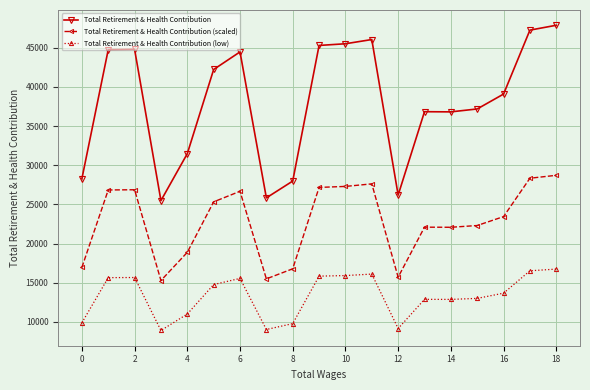

Rank the series by their maximum value, from lowest to highest.

Total Retirement & Health Contribution (low), Total Retirement & Health Contribution (scaled), Total Retirement & Health Contribution